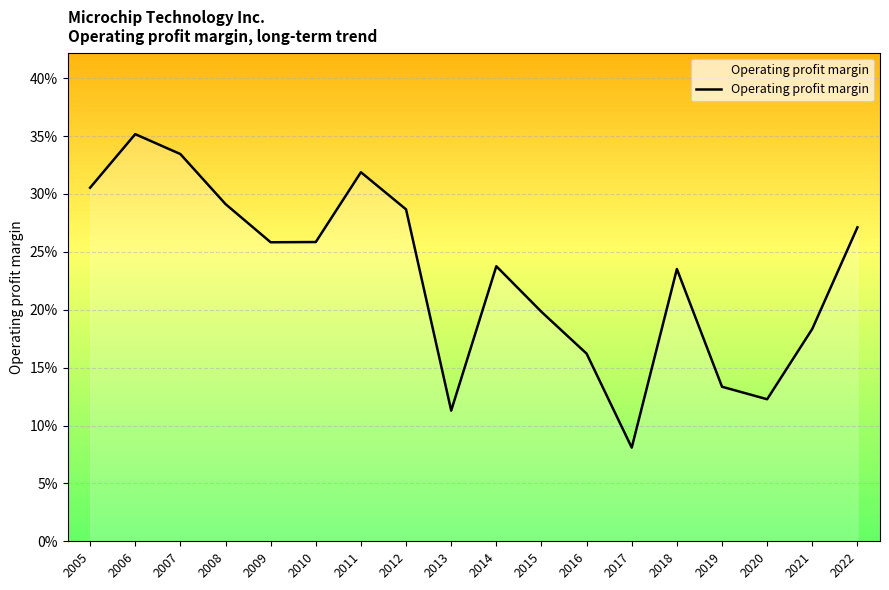

Is it true that the value at 2014 is 0.2?

True